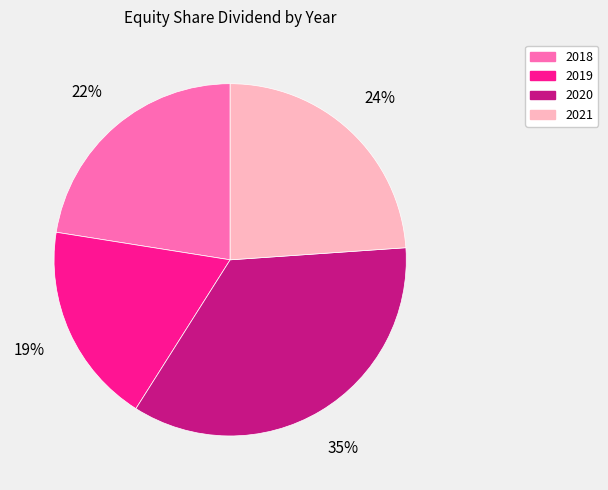

What is the largest slice in the pie chart?

2020